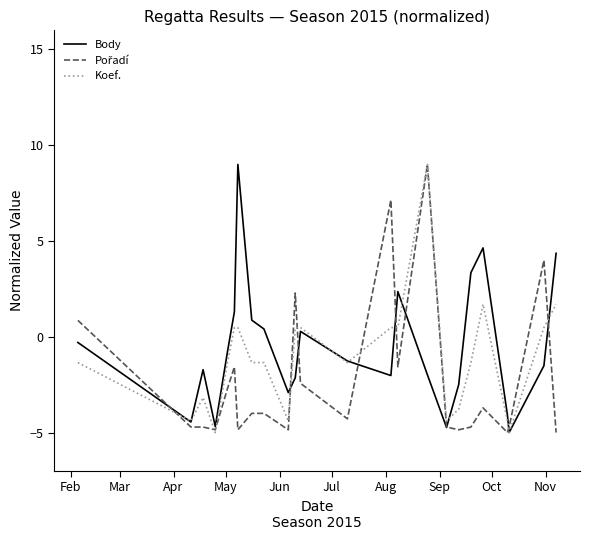

What is the maximum value for Koef.?

9.0